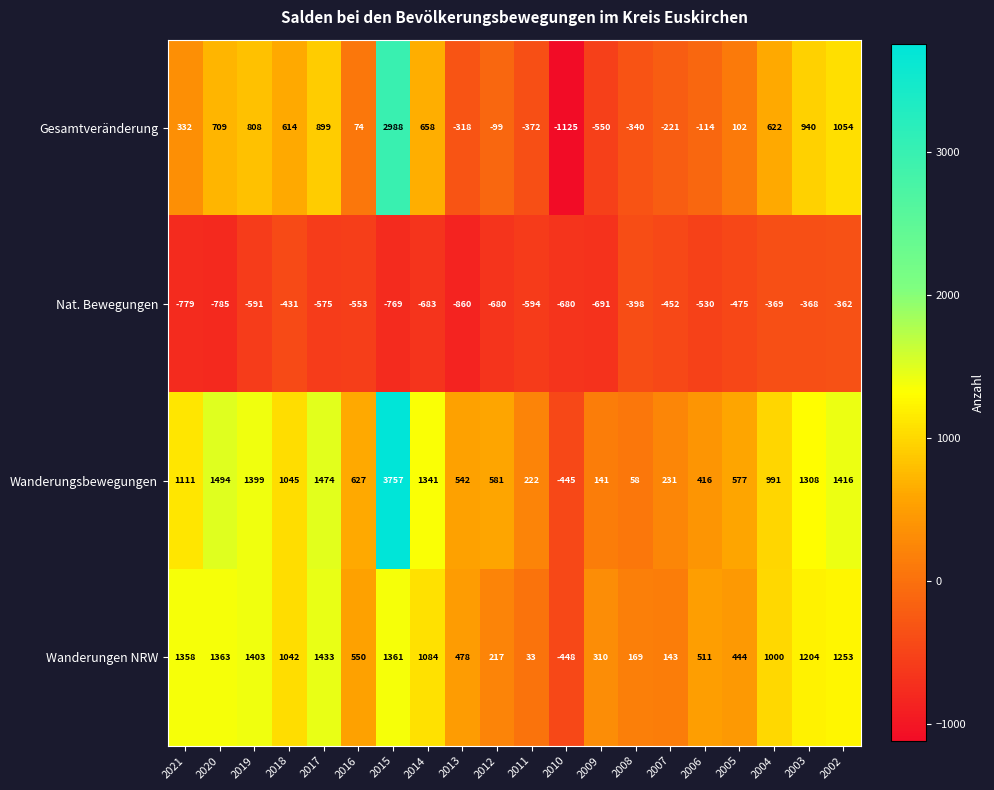

Rank the series by their maximum value, from highest to lowest.

Wanderungsbewegungen, Gesamtveränderung, Wanderungen NRW, Nat. Bewegungen